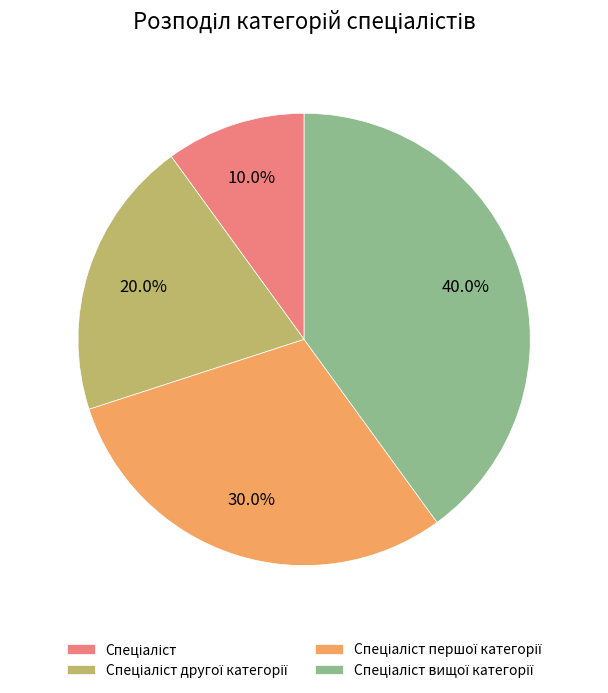

To the nearest percent, what is the difference between the largest and smallest slice percentages?

30%